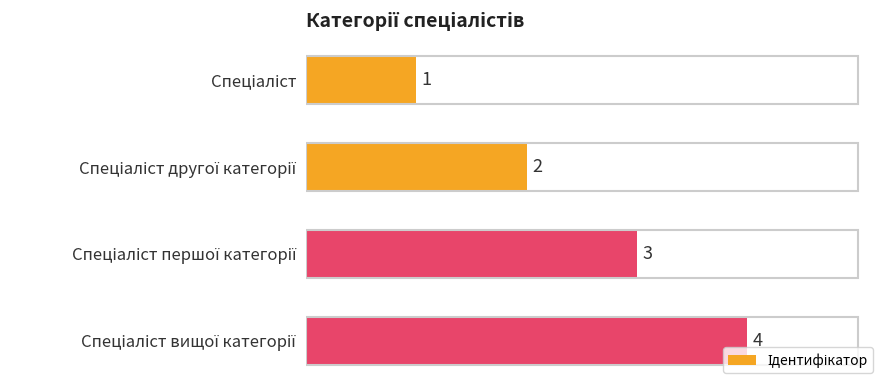

What is the maximum value shown in the chart?

4